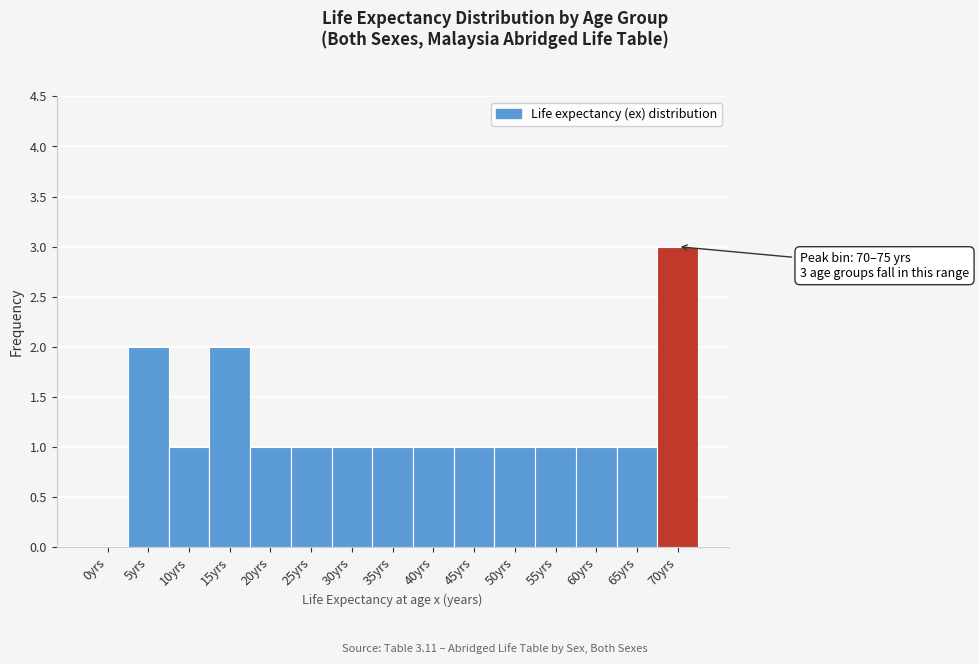

Reading left to right, what are all the values shown in this chart?

0yrs=0	5yrs=2	10yrs=1	15yrs=2	20yrs=1	25yrs=1	30yrs=1	35yrs=1	40yrs=1	45yrs=1	50yrs=1	55yrs=1	60yrs=1	65yrs=1	70yrs=3